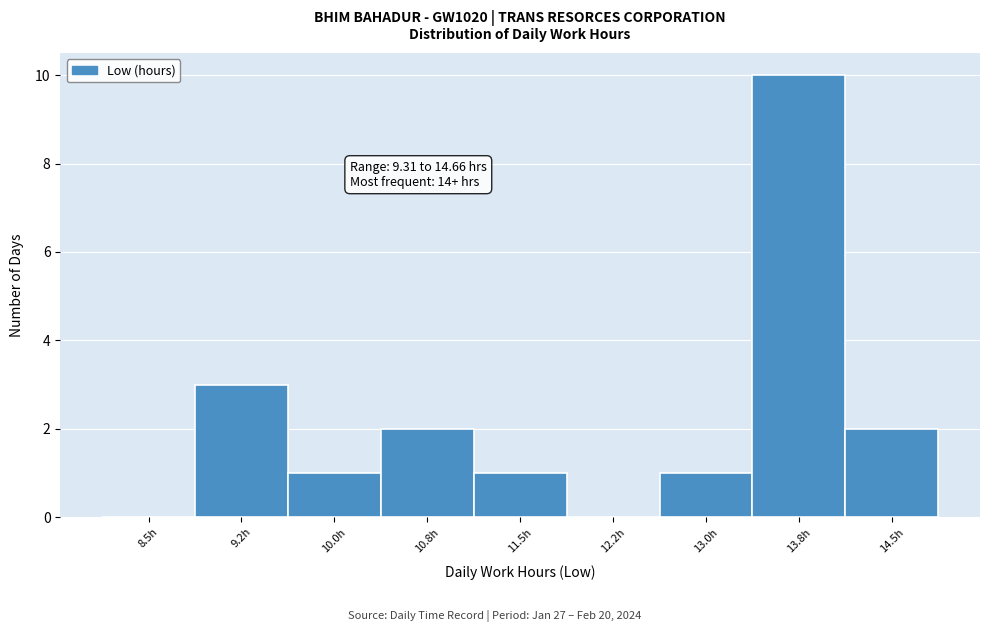

Reading right to left, what are all the values shown in this chart?

14.5h=2	13.8h=10	13.0h=1	12.2h=0	11.5h=1	10.8h=2	10.0h=1	9.2h=3	8.5h=0